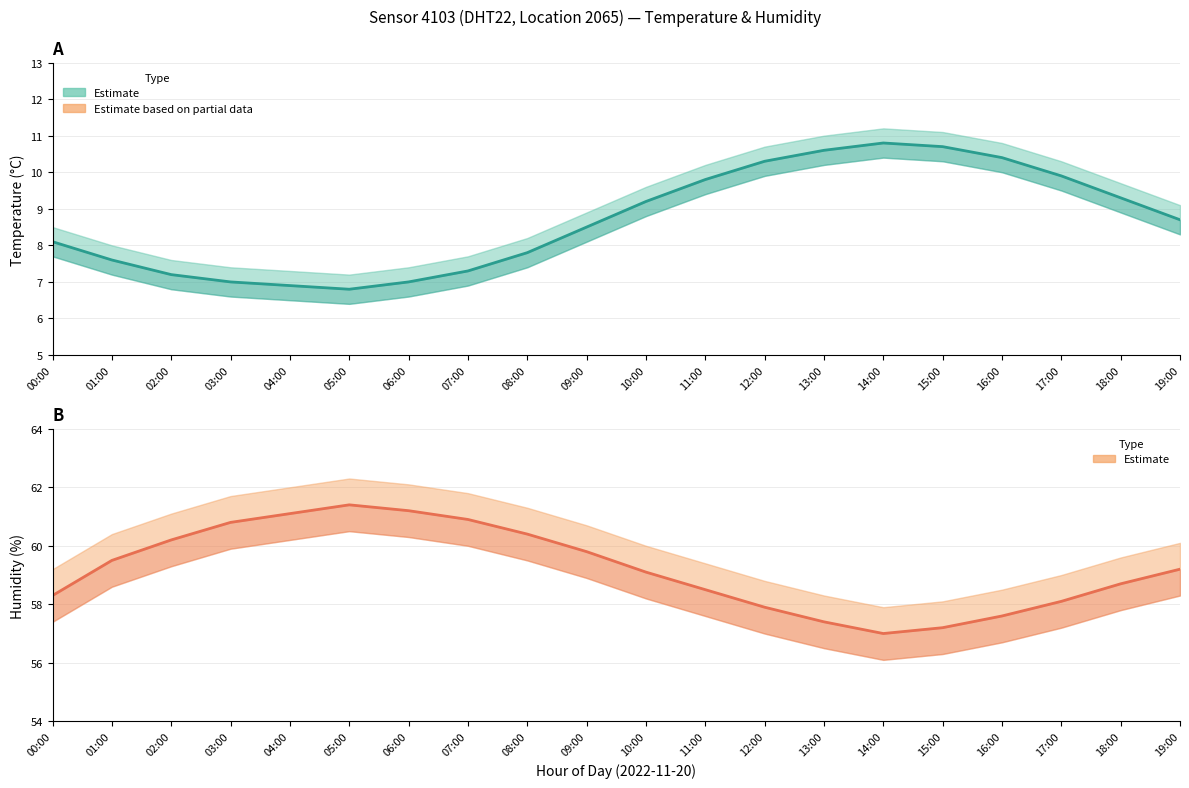

Reading right to left, transcribe all the data shown in this chart.

temperature: 8.7	9.3	9.9	10.4	10.7	10.8	10.6	10.3	9.8	9.2	8.5	7.8	7.3	7.0	6.8	6.9	7.0	7.2	7.6	8.1
humidity: 59.2	58.7	58.1	57.6	57.2	57.0	57.4	57.9	58.5	59.1	59.8	60.4	60.9	61.2	61.4	61.1	60.8	60.2	59.5	58.3